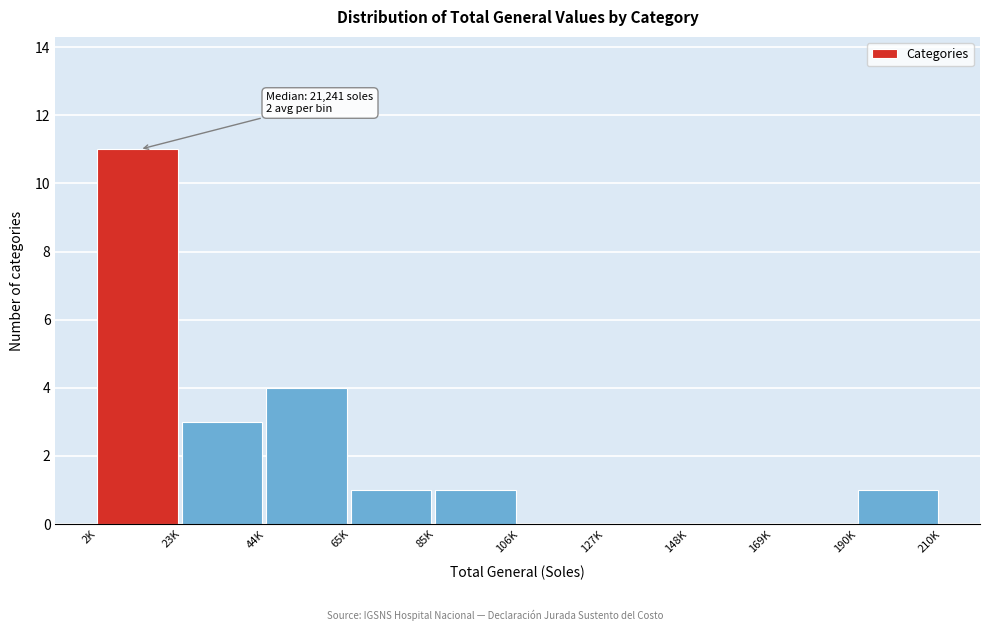

Reading left to right, extract all data points from this chart.

2K=11	23K=3	44K=4	65K=1	85K=1	106K=0	127K=0	148K=0	169K=0	190K=1